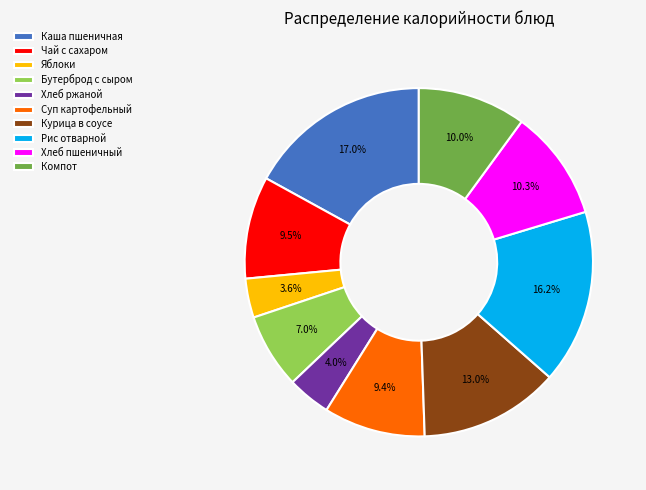

Combined, do Хлеб ржаной and Бутерброд с сыром account for over 50%?

No